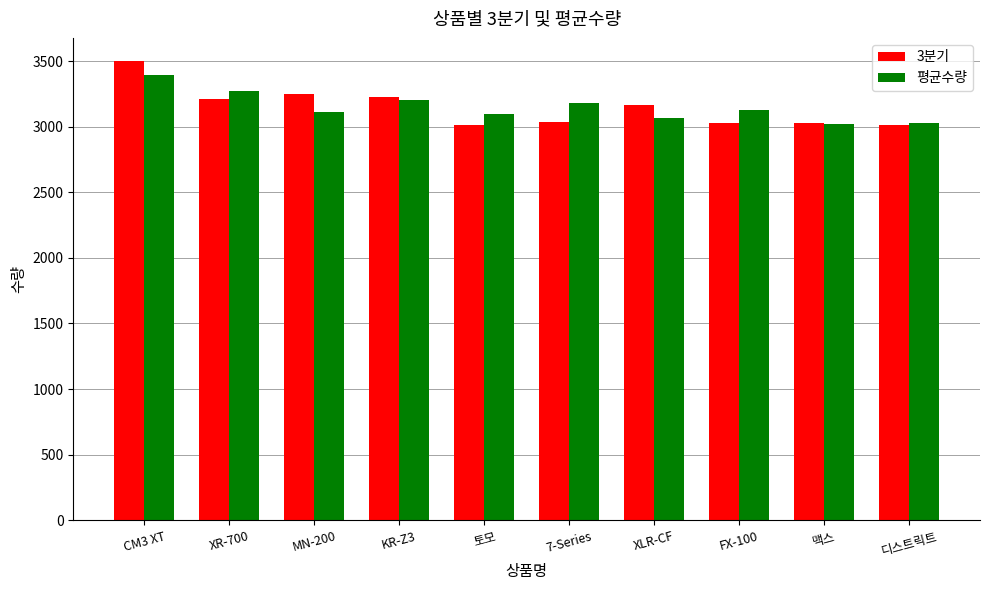

What is the smallest value displayed?

3012.0